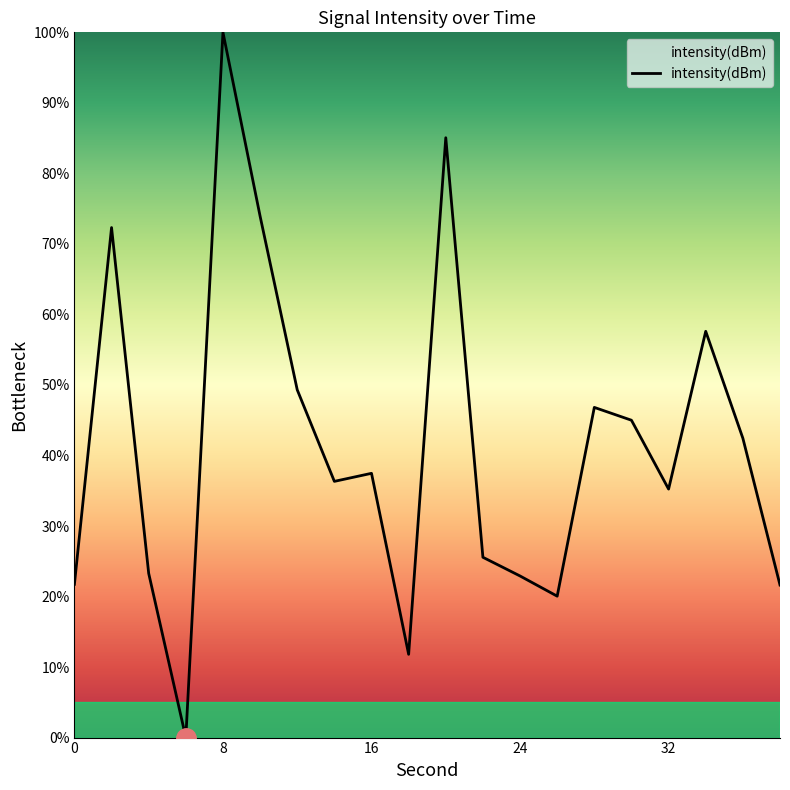

What is the maximum value shown in the chart?

100.0